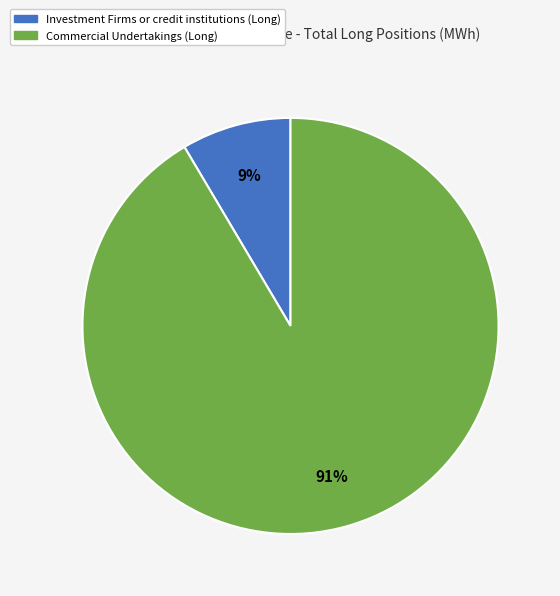

The Commercial Undertakings (Long) slice represents 91% of the pie. True or false?

True